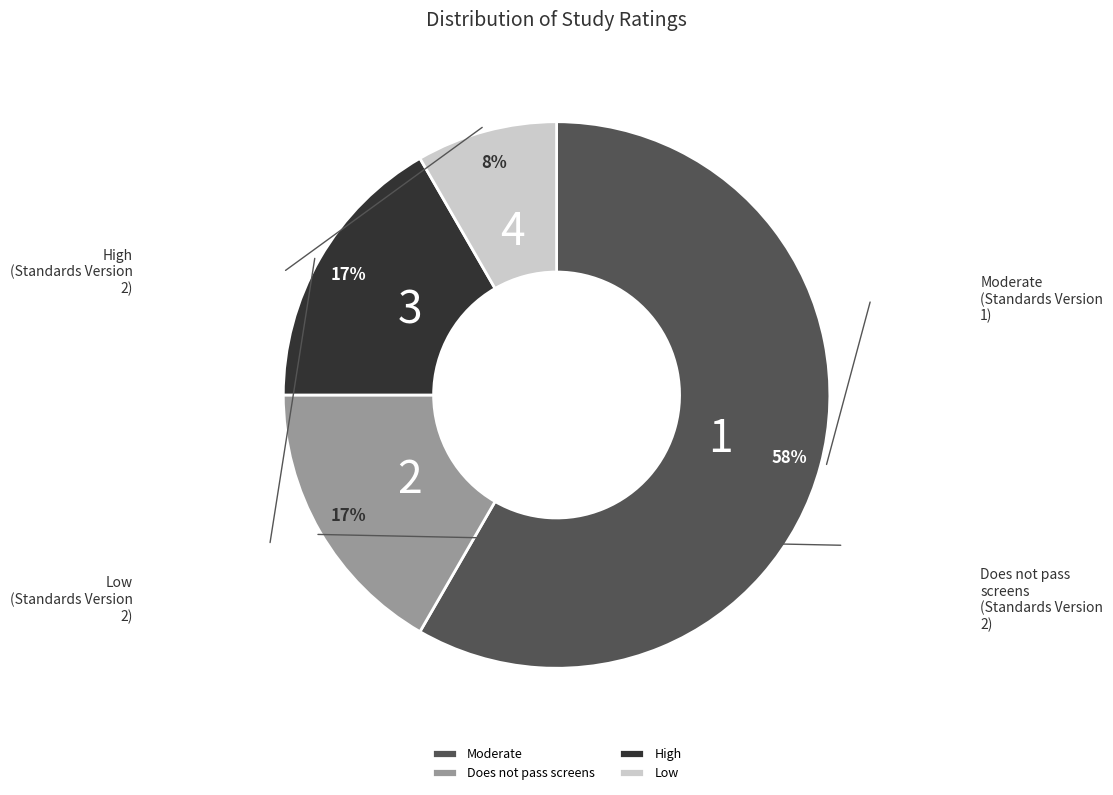

Which slice is the smallest?

Low